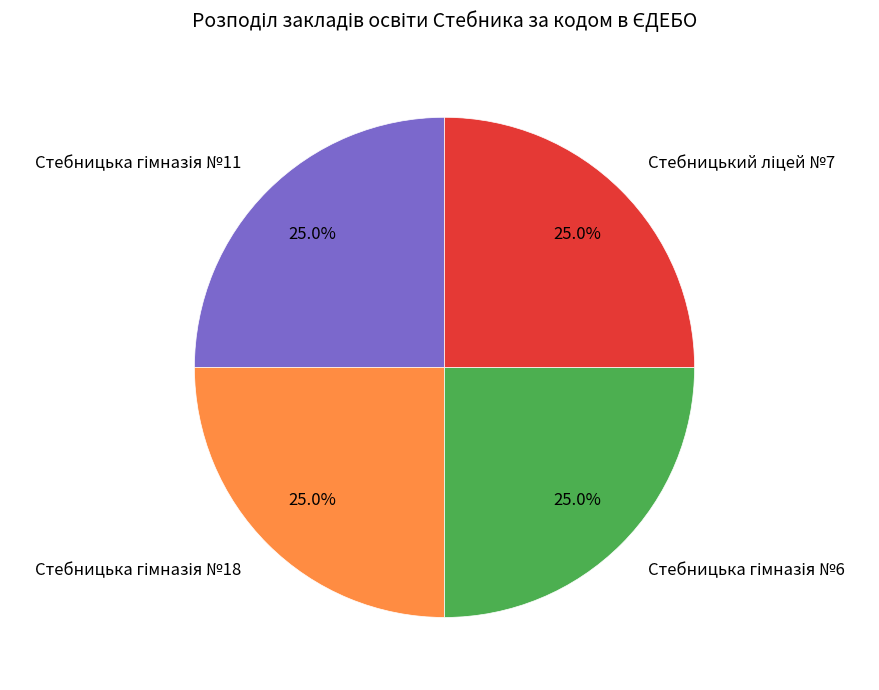

Is there a majority slice in this chart?

No